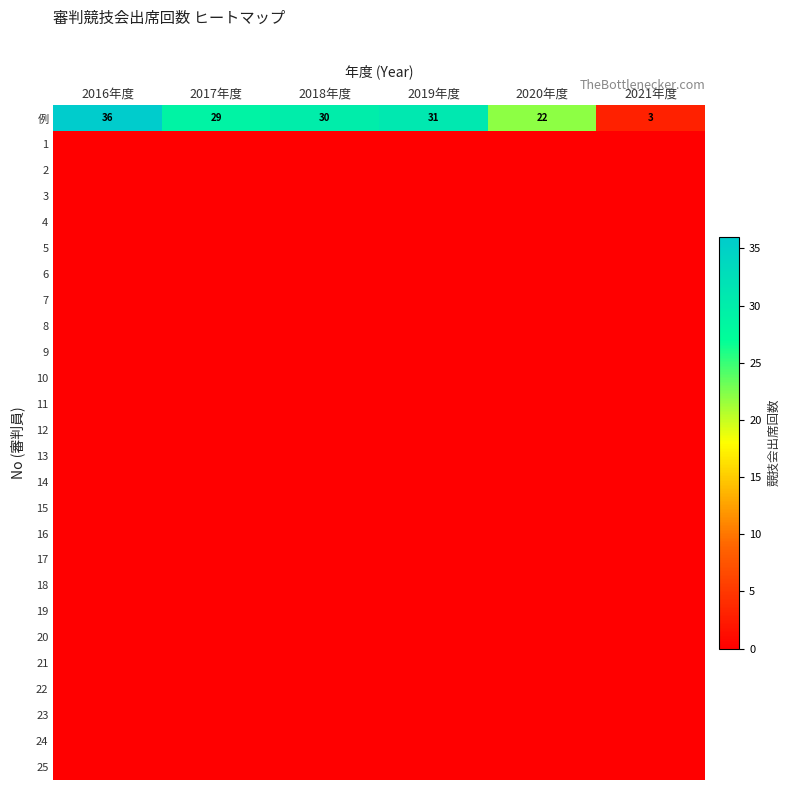

True or false: 例 has a value of 22 at 2020年度.

True